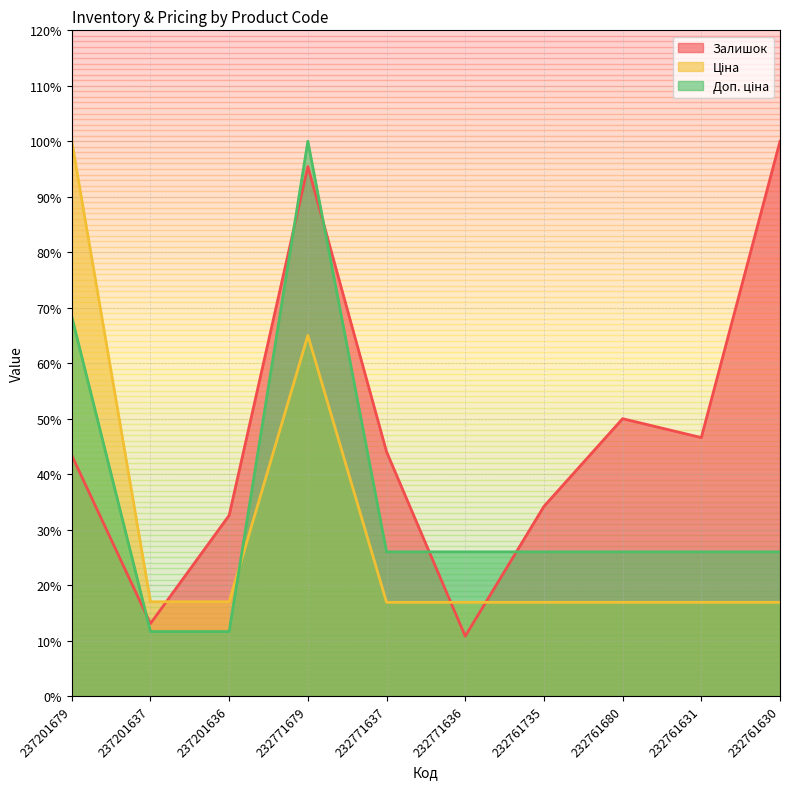

At which category does Доп. ціна reach its first local peak?

232771679